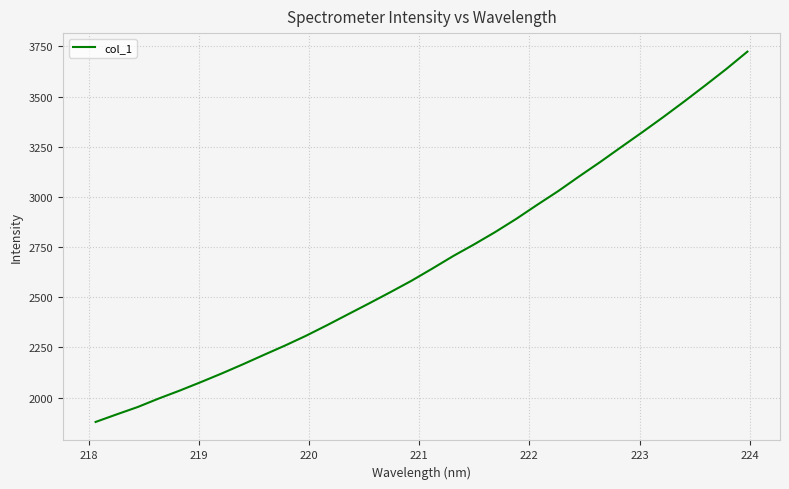

What is the greatest value displayed?

3723.9